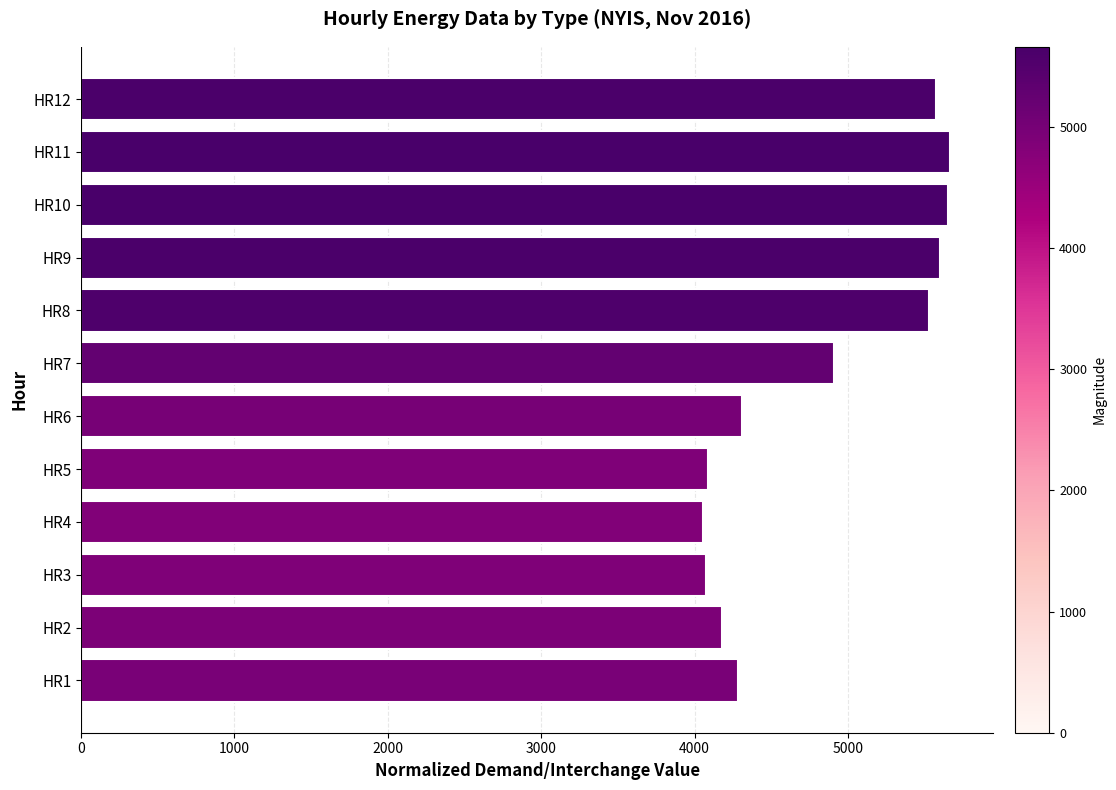

How many distinct data groups are displayed?

1